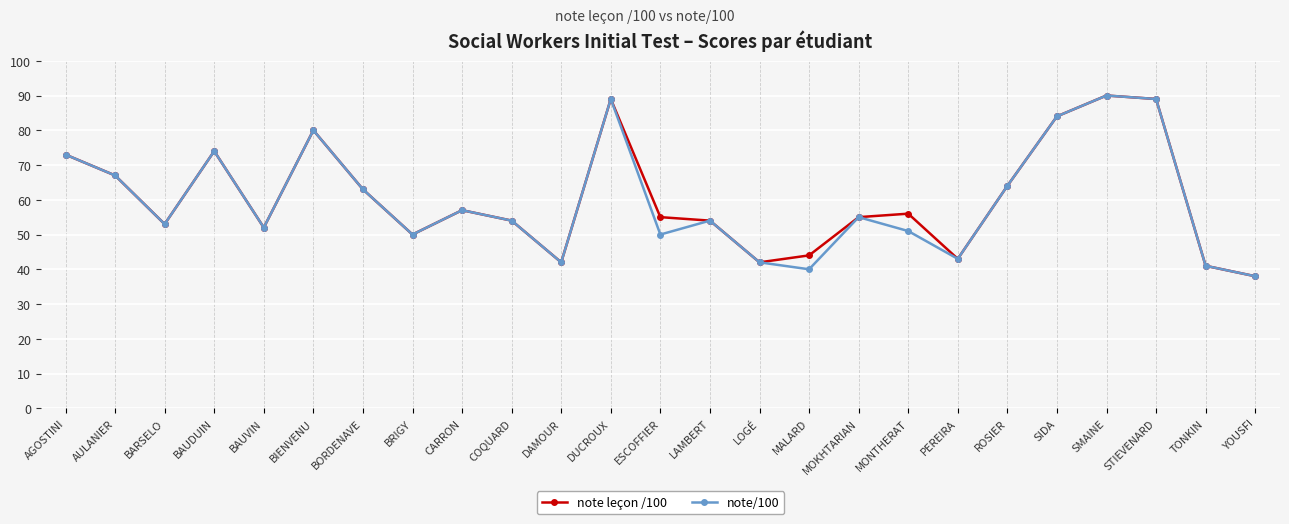

What is the difference between the maximum and second lowest values in the note/100 series?

50